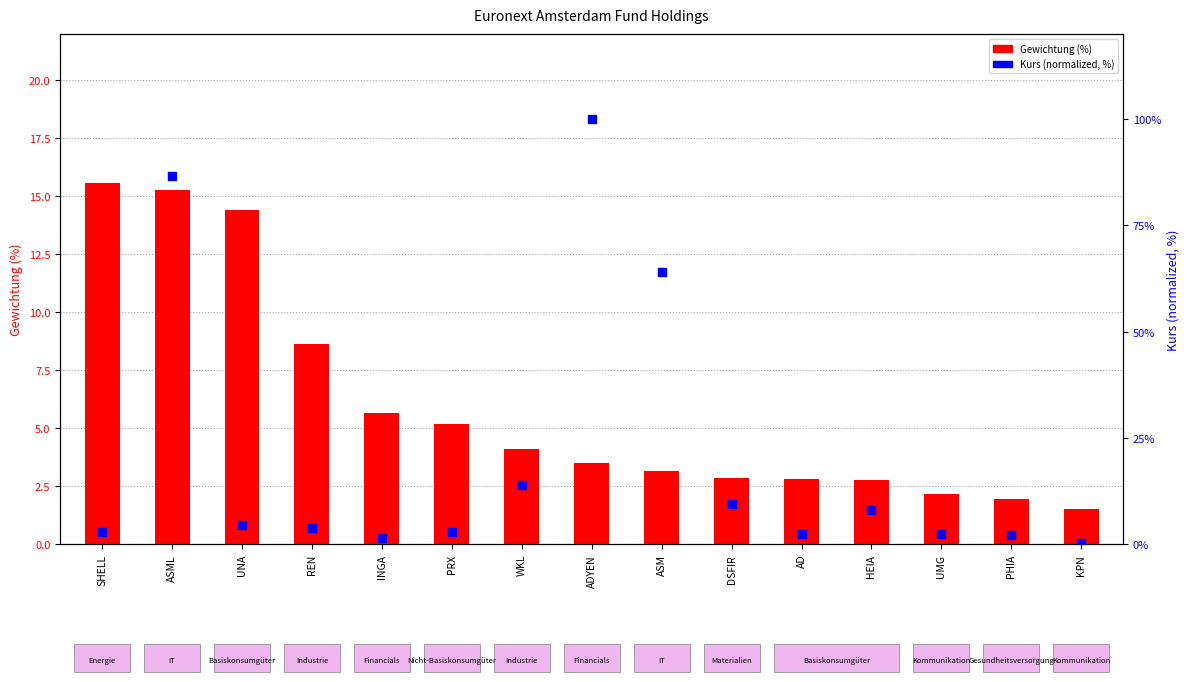

Is the value of Kurs (normalized) at PRX greater than the value of Gewichtung (%) at ASM?

No